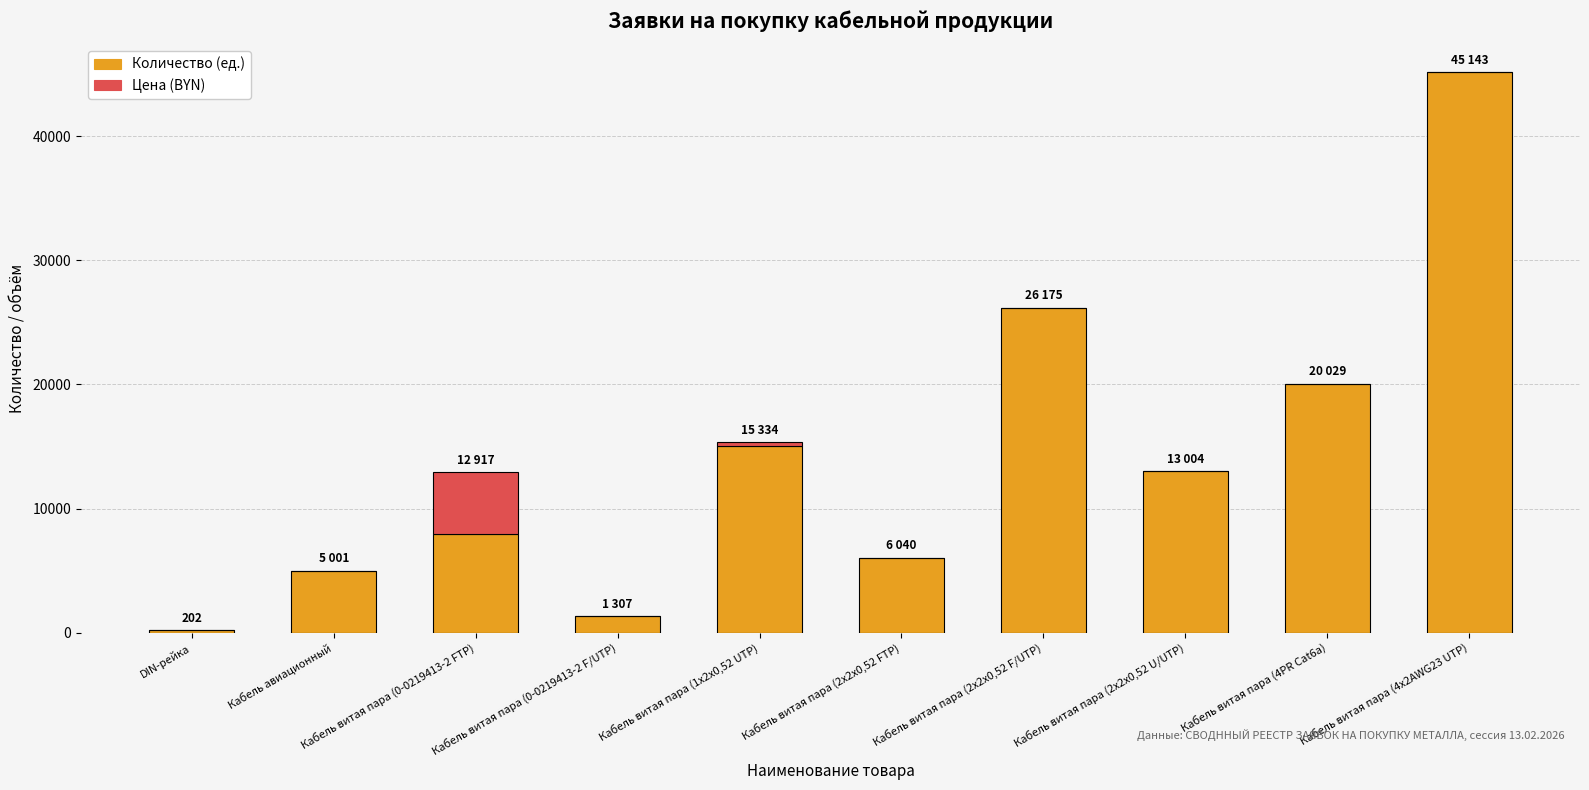

The value of Количество (ед.) at Кабель авиационный is 7883.0. True or false?

False